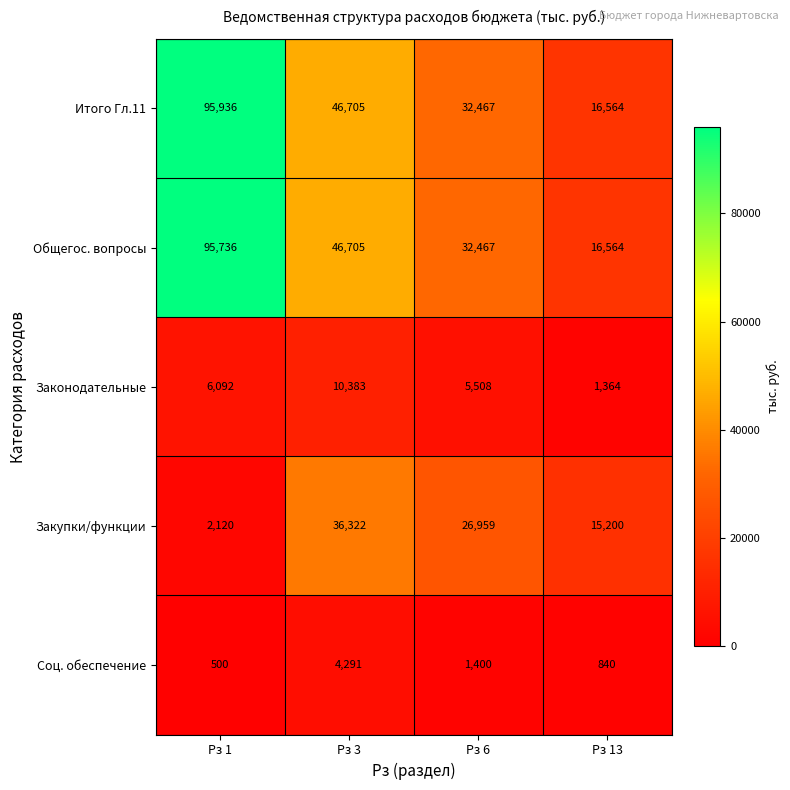

Is it true that Закупки/функции equals 15200 at Рз 13?

True